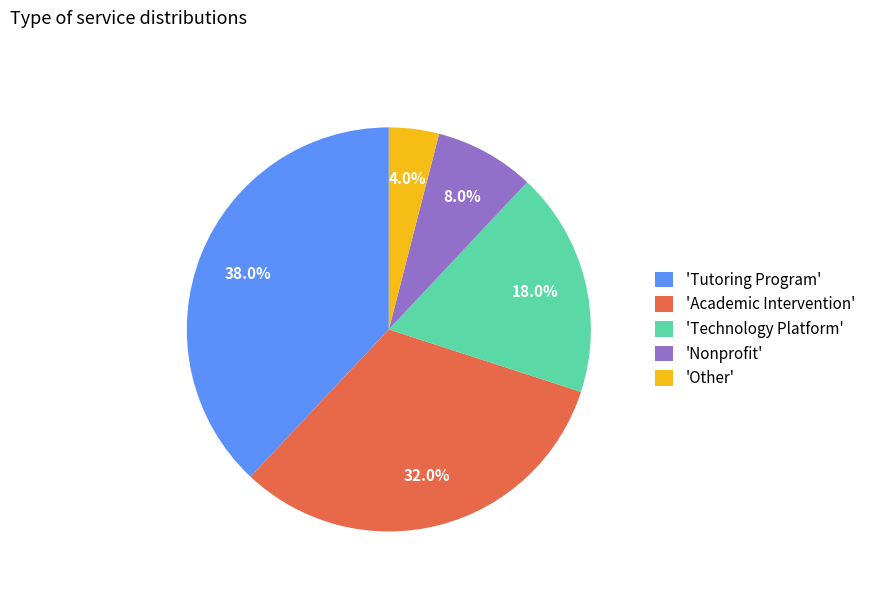

What is the smallest slice in the pie chart?

'Other'